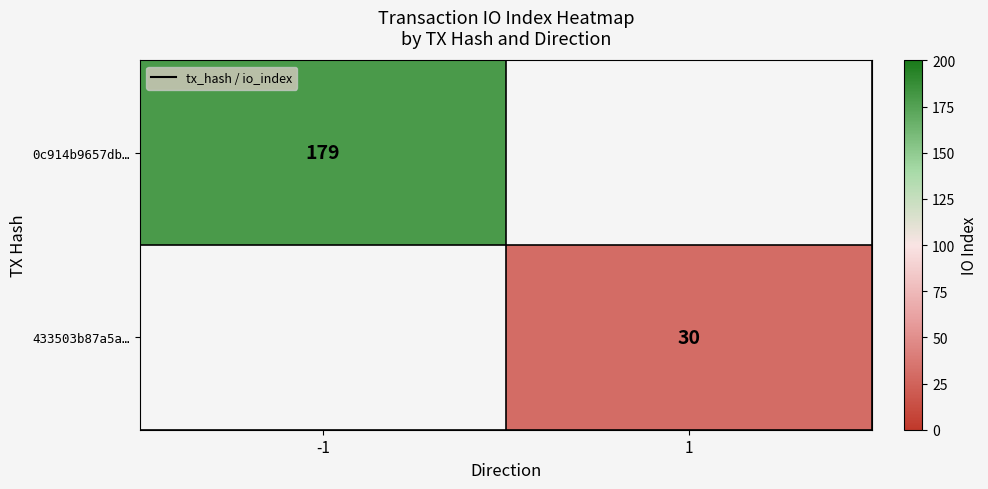

The value of 433503b87a5a… at 1 is 14. True or false?

False